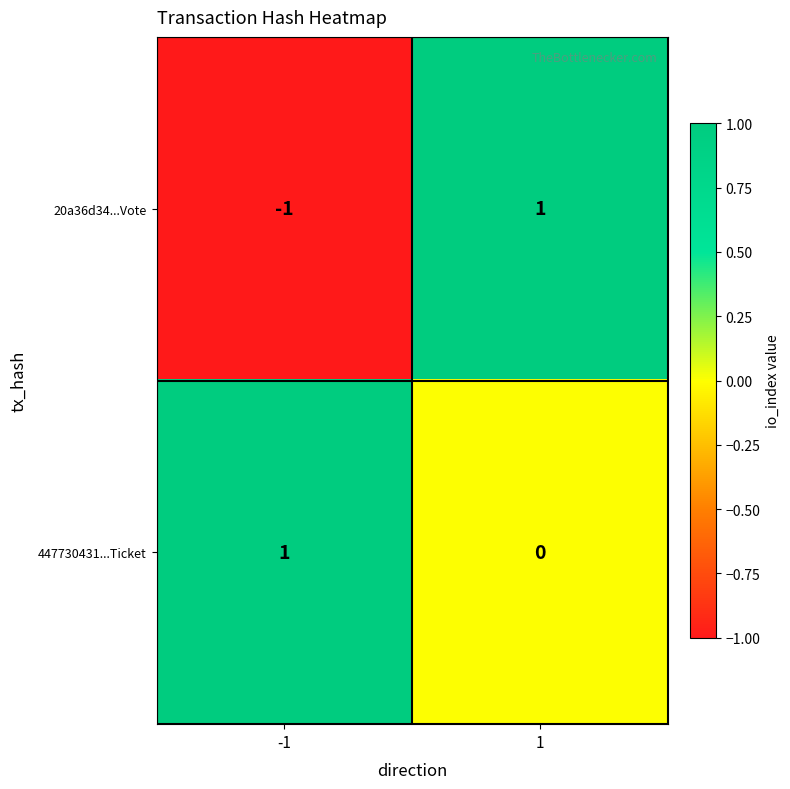

Reading left to right, transcribe all the data shown in this chart.

20a36d34...Vote: -1=-1	1=1
447730431...Ticket: -1=1	1=0